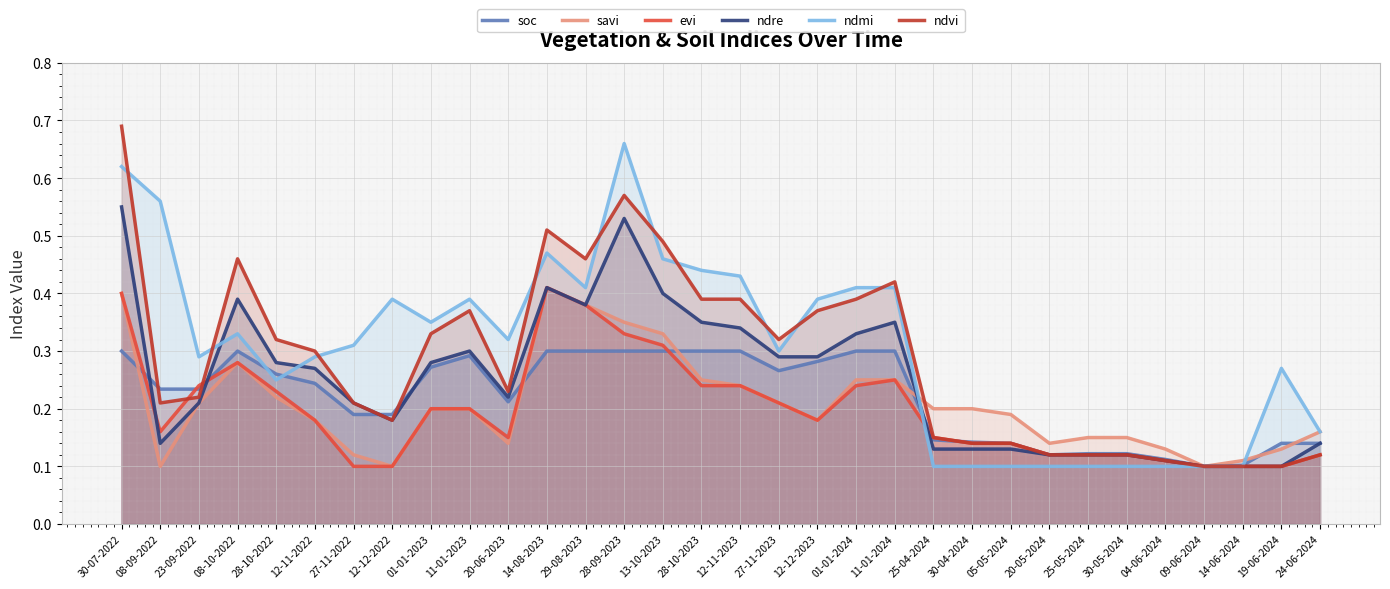

At 08-10-2022, list the series in order from smallest to largest.

savi, evi, soc, ndmi, ndre, ndvi